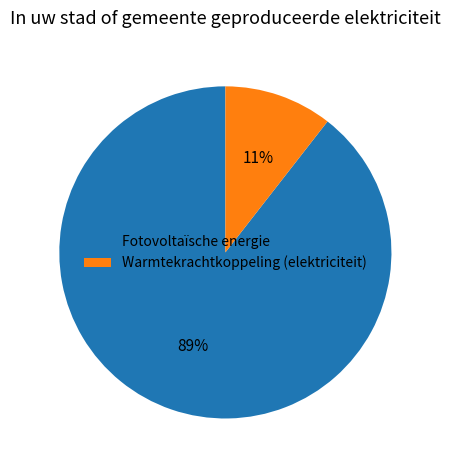

To the nearest percent, what is the combined percentage of Fotovoltaïsche energie and Warmtekrachtkoppeling (elektriciteit)?

100%